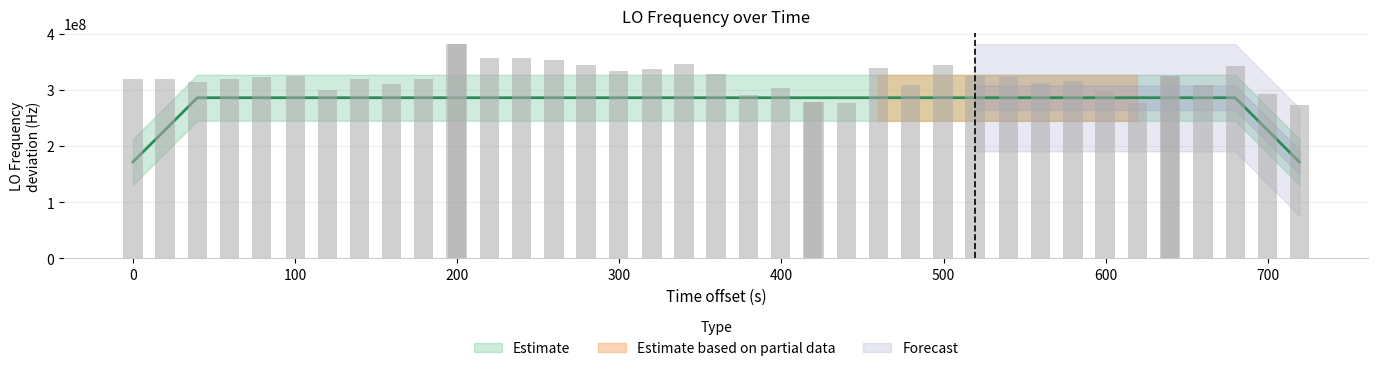

Is it true that the value at 23 is 179779126.8?

False